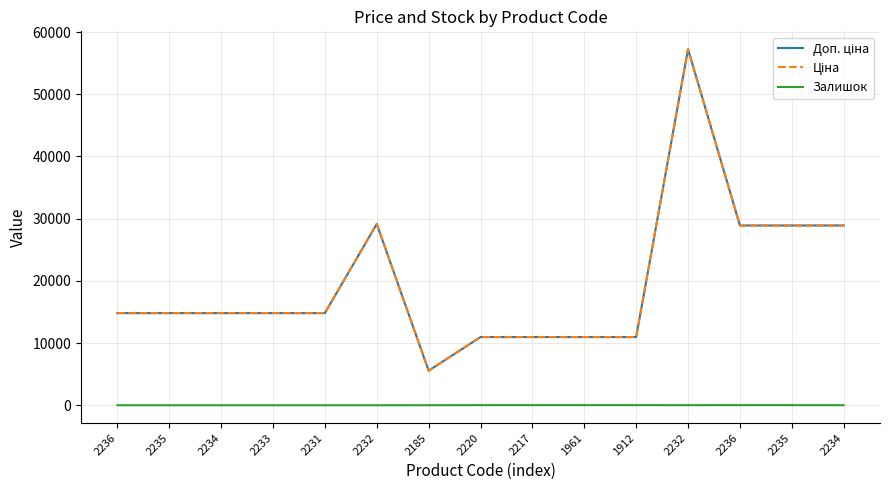

Rank the categories by Залишок value from lowest to highest.

2236, 2235, 2234, 2233, 2231, 2232, 2185, 2234, 2232, 2235, 1912, 2236, 2220, 2217, 1961